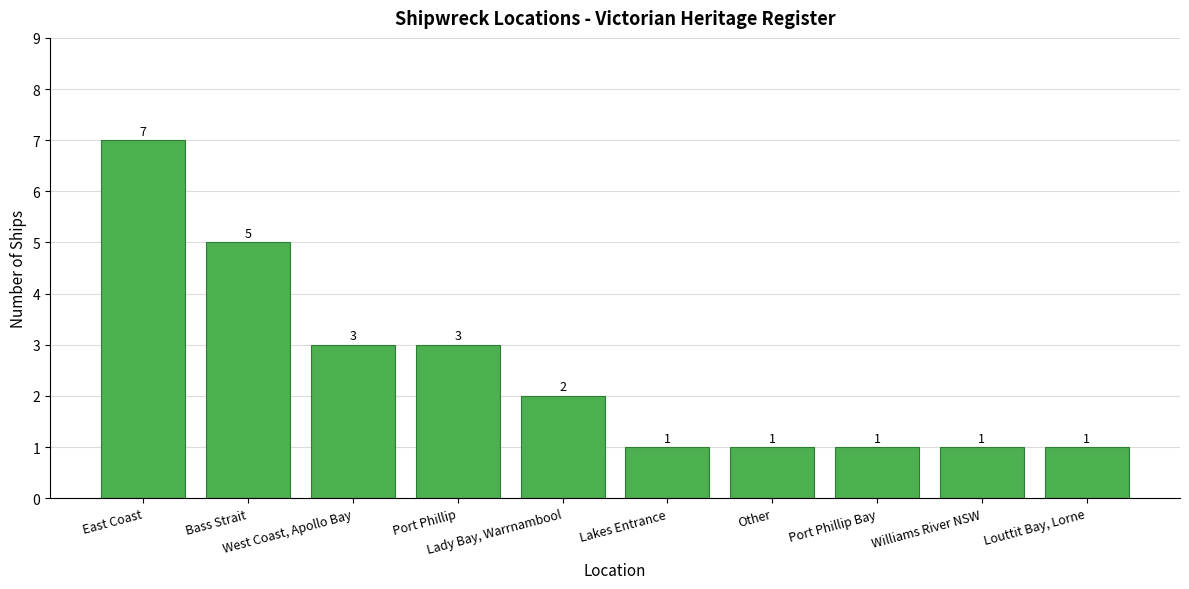

True or false: the data shows 5 at West Coast, Apollo Bay.

False